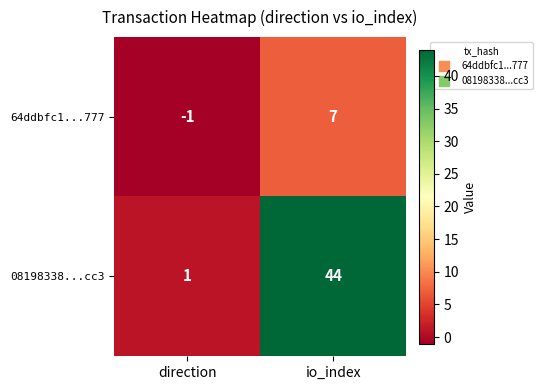

What value does the 64ddbfc1...777 series have at io_index?

7